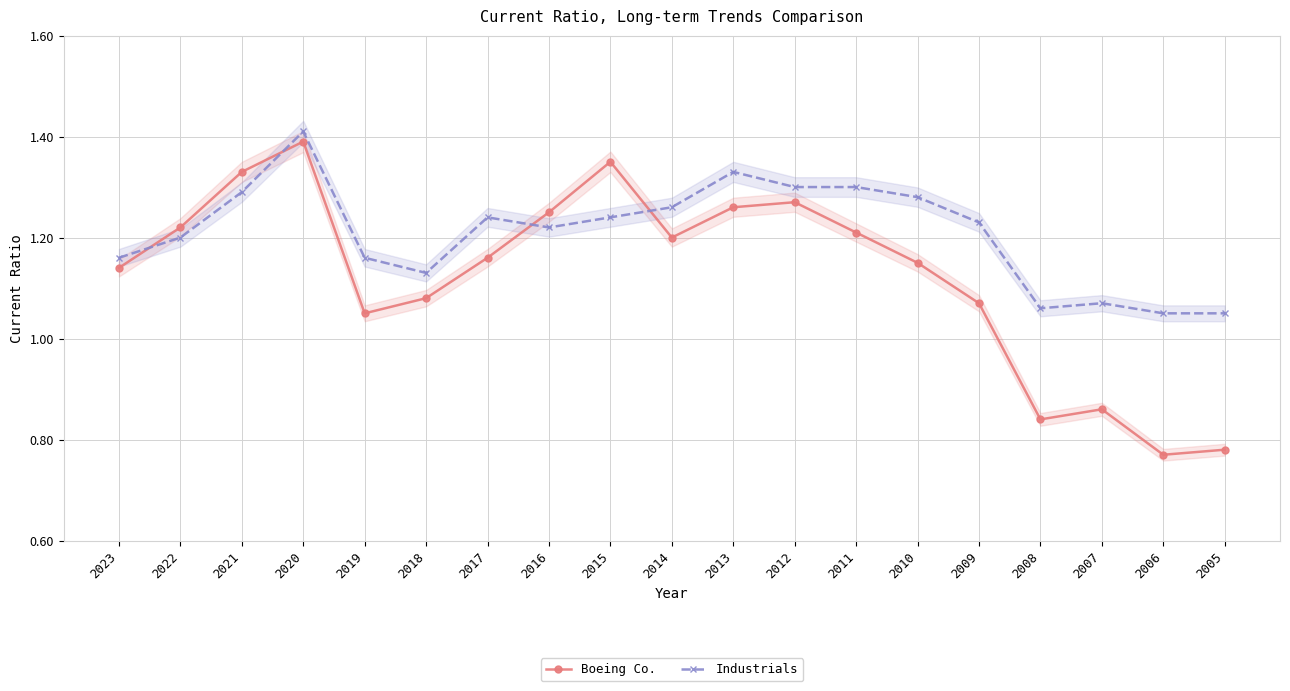

Reading right to left, list all the values displayed in this chart.

Boeing Co.: 2005=0.8	2006=0.8	2007=0.9	2008=0.8	2009=1.1	2010=1.1	2011=1.2	2012=1.3	2013=1.3	2014=1.2	2015=1.4	2016=1.2	2017=1.2	2018=1.1	2019=1.1	2020=1.4	2021=1.3	2022=1.2	2023=1.1
Industrials: 2005=1.1	2006=1.1	2007=1.1	2008=1.1	2009=1.2	2010=1.3	2011=1.3	2012=1.3	2013=1.3	2014=1.3	2015=1.2	2016=1.2	2017=1.2	2018=1.1	2019=1.2	2020=1.4	2021=1.3	2022=1.2	2023=1.2